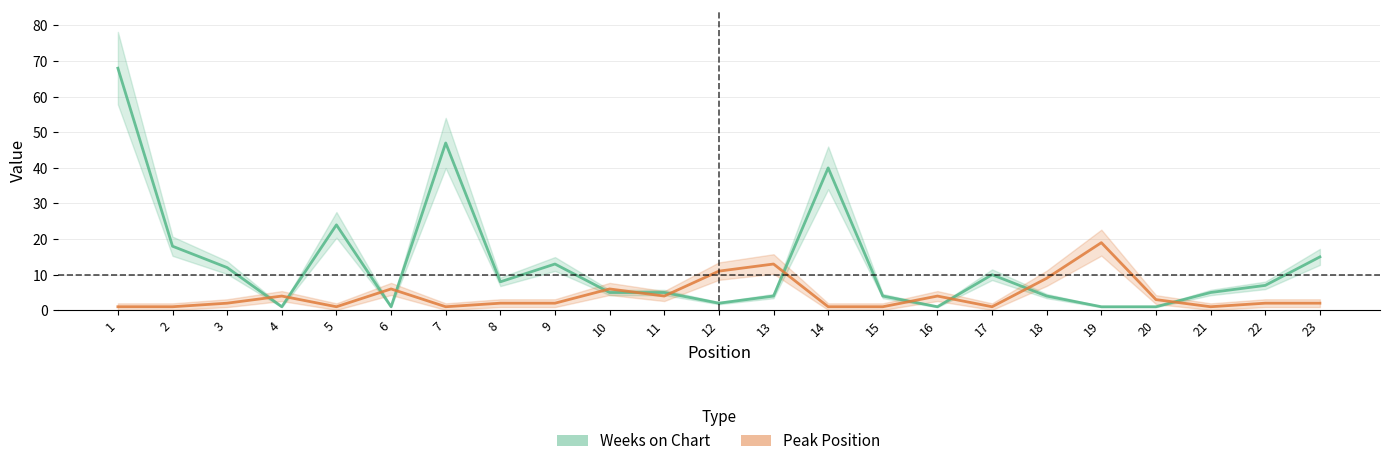

Count the number of data series in this chart.

2